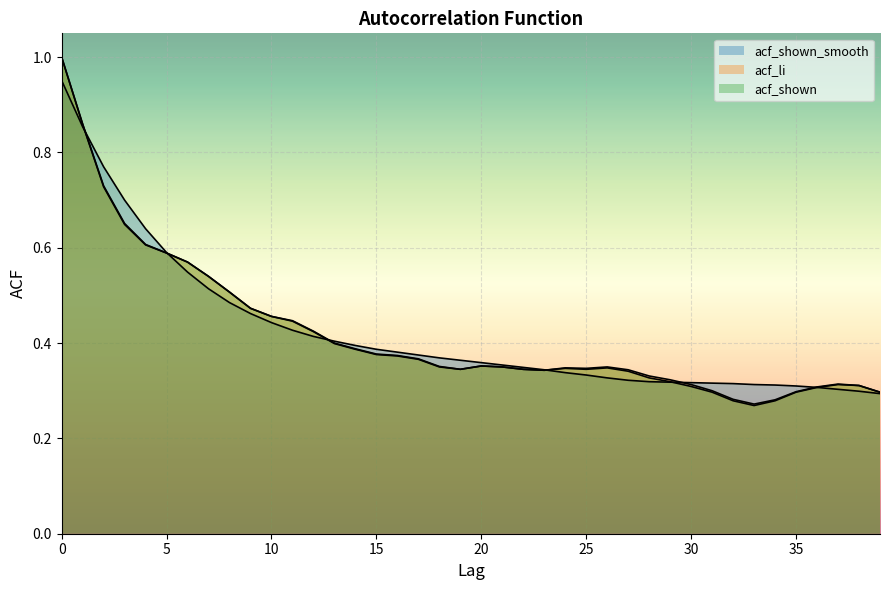

Reading left to right, list all the values displayed in this chart.

acf_shown_smooth: 1.0	0.9	0.8	0.7	0.6	0.6	0.5	0.5	0.5	0.5	0.4	0.4	0.4	0.4	0.4	0.4	0.4	0.4	0.4	0.4	0.4	0.4	0.3	0.3	0.3	0.3	0.3	0.3	0.3	0.3	0.3	0.3	0.3	0.3	0.3	0.3	0.3	0.3	0.3	0.3
acf_li: 1.0	0.9	0.7	0.7	0.6	0.6	0.6	0.5	0.5	0.5	0.5	0.4	0.4	0.4	0.4	0.4	0.4	0.4	0.3	0.3	0.4	0.3	0.3	0.3	0.3	0.3	0.3	0.3	0.3	0.3	0.3	0.3	0.3	0.3	0.3	0.3	0.3	0.3	0.3	0.3
acf_shown: 1.0	0.9	0.7	0.6	0.6	0.6	0.6	0.5	0.5	0.5	0.5	0.4	0.4	0.4	0.4	0.4	0.4	0.4	0.4	0.3	0.4	0.3	0.3	0.3	0.3	0.3	0.3	0.3	0.3	0.3	0.3	0.3	0.3	0.3	0.3	0.3	0.3	0.3	0.3	0.3